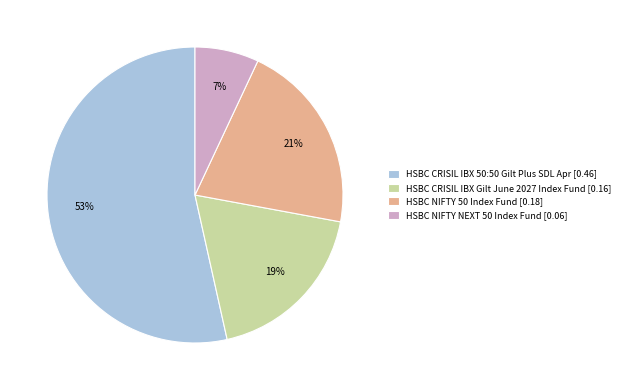

Combined, do HSBC CRISIL IBX 50:50 Gilt Plus SDL Apr [0.46] and HSBC CRISIL IBX Gilt June 2027 Index Fund [0.16] account for over 50%?

Yes